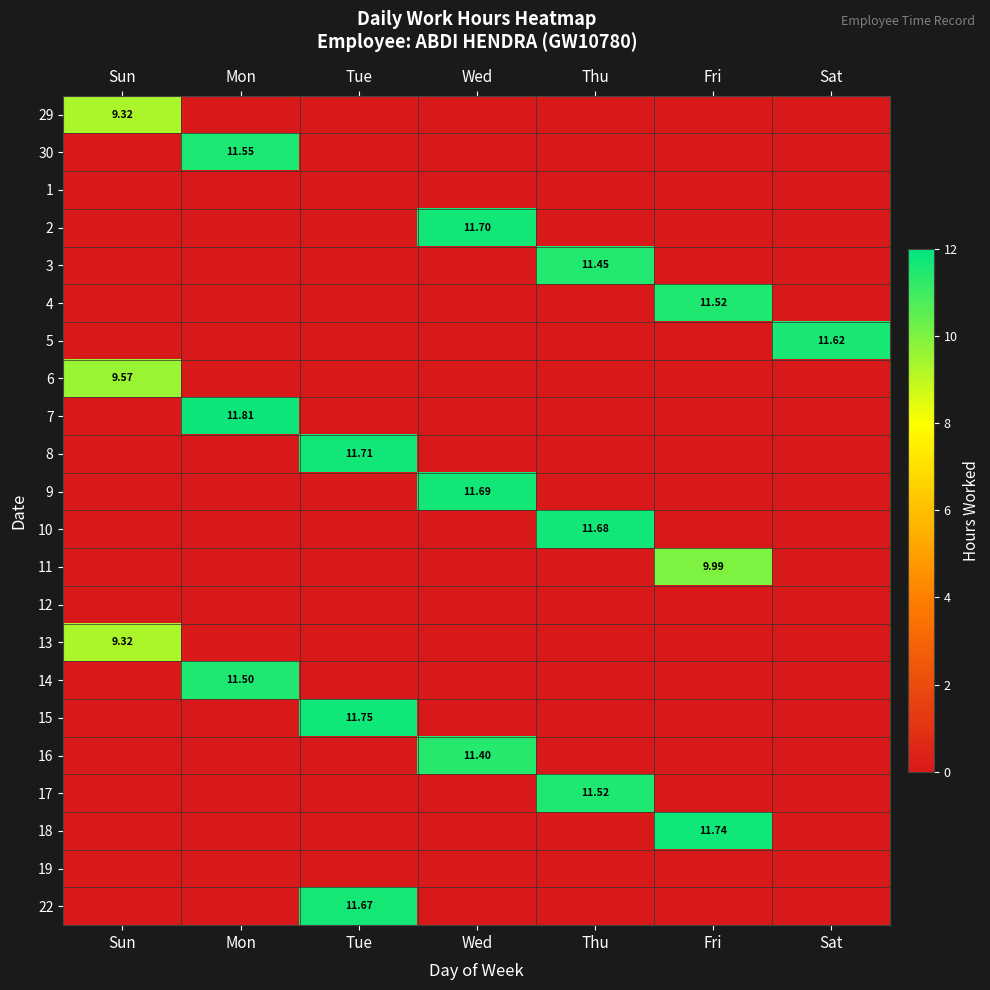

Is it true that 9 equals 0.0 at Mon?

True